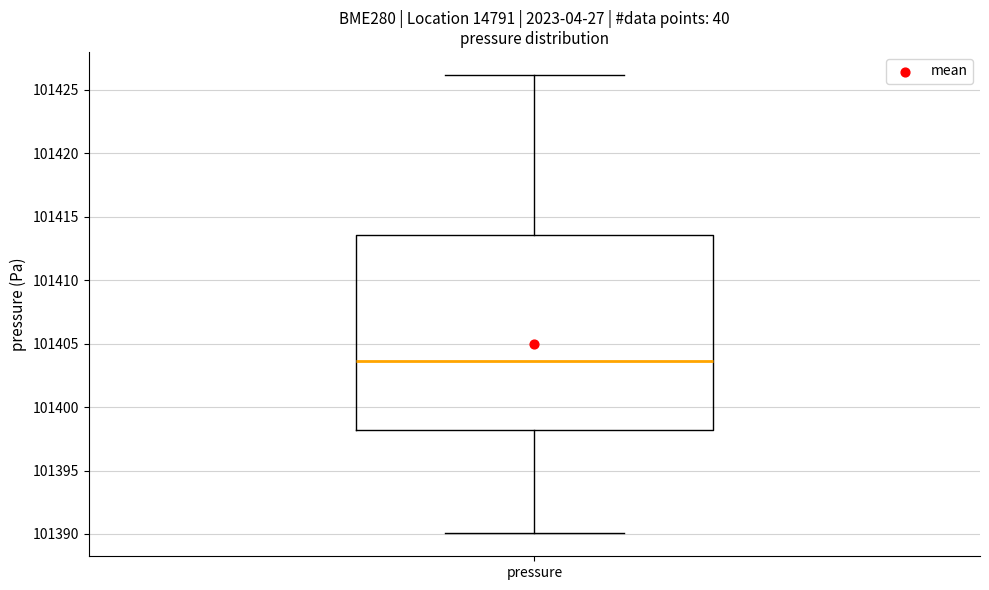

Transcribe this box plot: give where the median line is, the range the box spans, and where the two whiskers end, as read against the y-axis. The values are not printed on the chart, so give them approximately, as read against the axis.

median 101403.5, box 101398.0 to 101413.5, whiskers 101390.0 to 101426.0